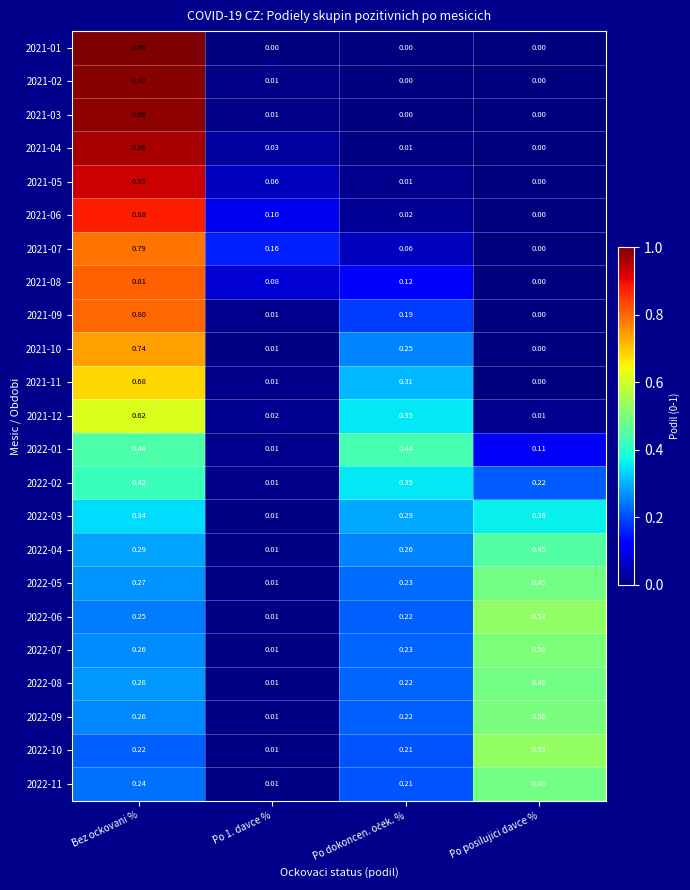

How many series are shown in this chart?

23